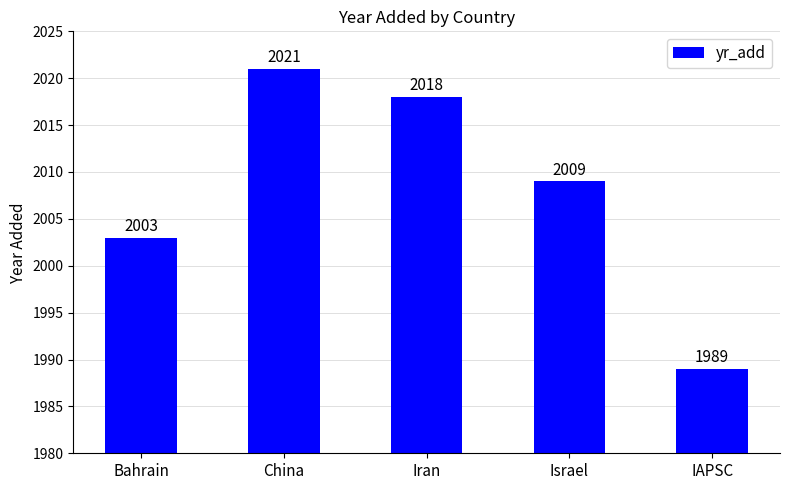

Rank the categories by value from lowest to highest.

IAPSC, Bahrain, Israel, Iran, China